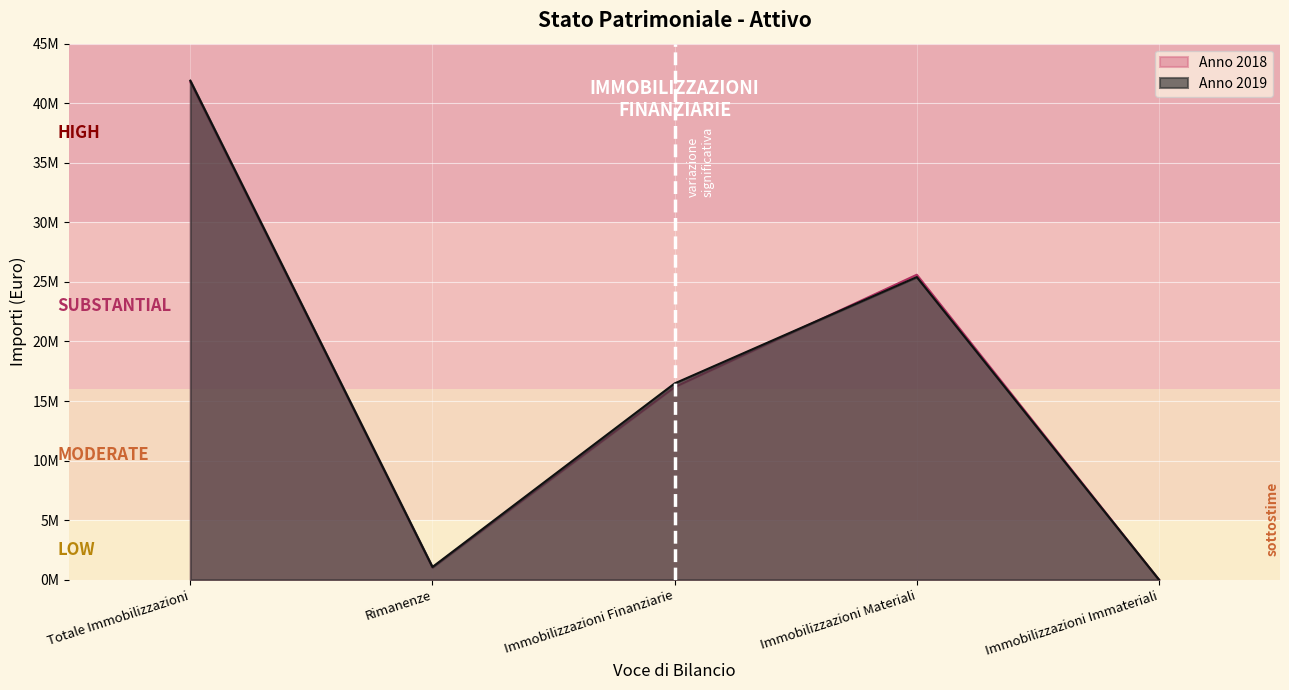

True or false: Anno 2018 and Anno 2019 intersect in this chart.

True